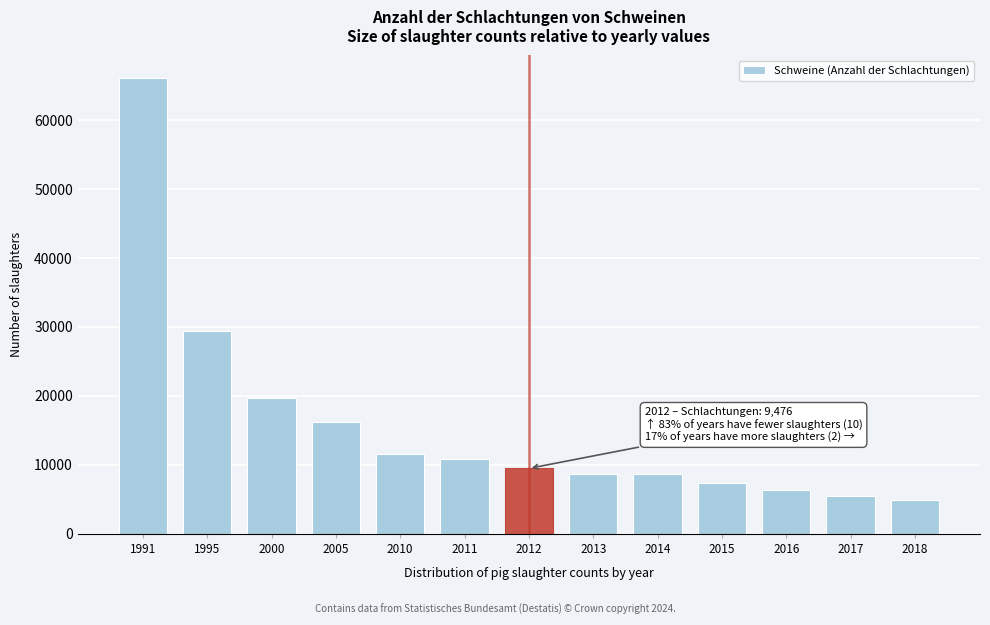

What is the value of the 8th bar from the left?

8707